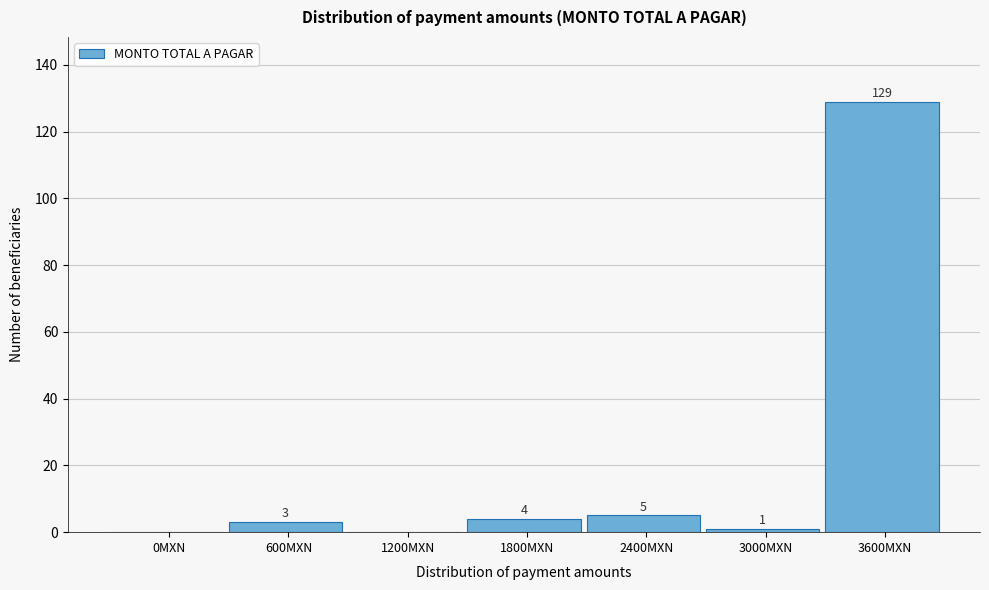

Reading right to left, what are all the values shown in this chart?

3600MXN=129	3000MXN=1	2400MXN=5	1800MXN=4	1200MXN=0	600MXN=3	0MXN=0